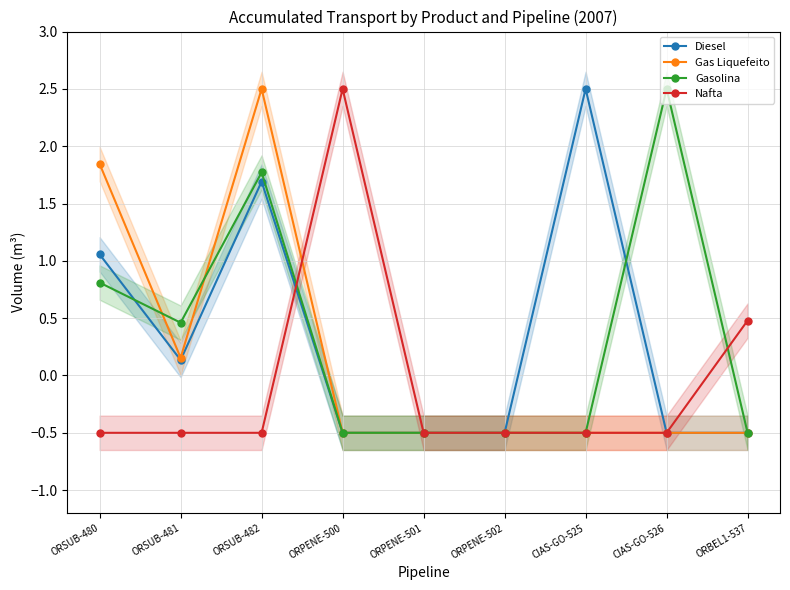

What is the average value of the Gas Liquefeito series?

0.2